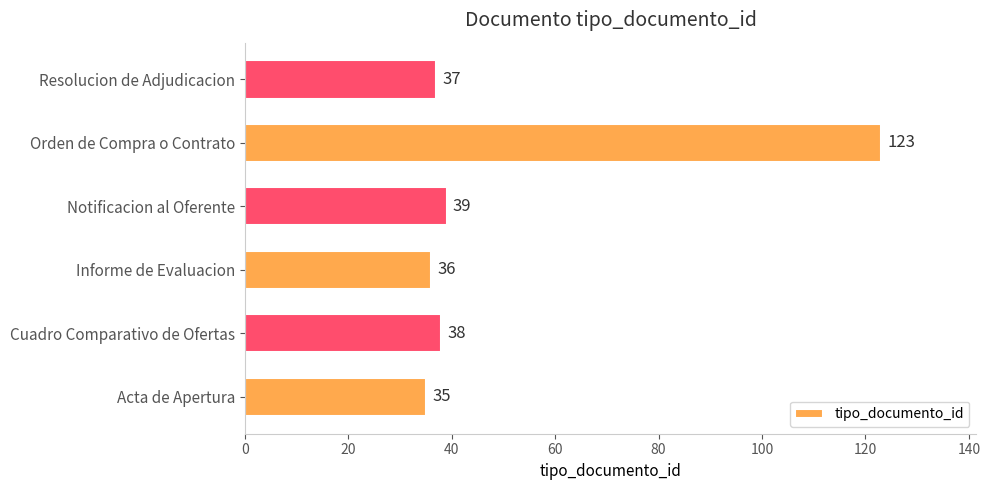

Are the bars grouped side by side (vs. stacked)?

No